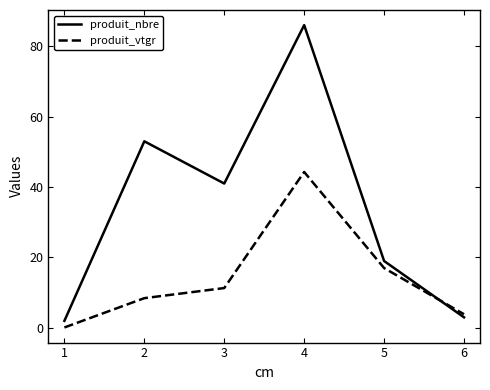

Where is the first local maximum for produit_vtgr?

4